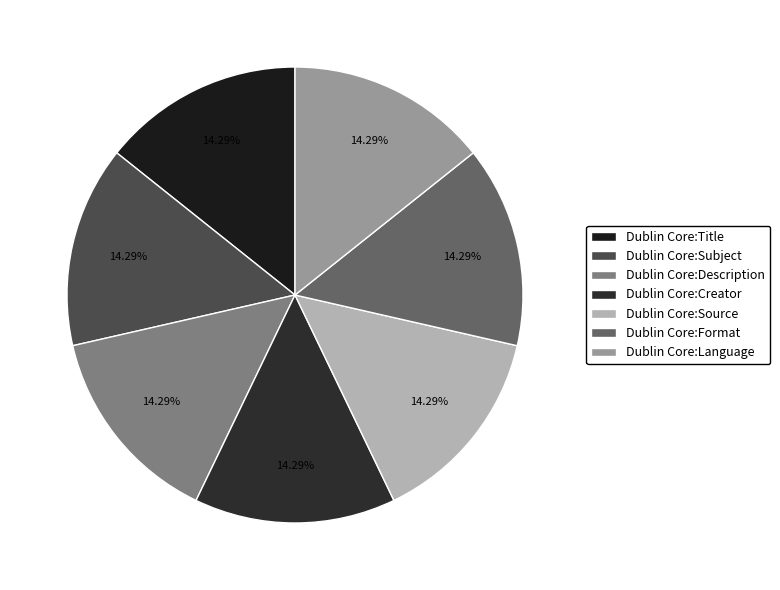

What percentage is the Dublin Core:Format slice, to the nearest percent?

14%